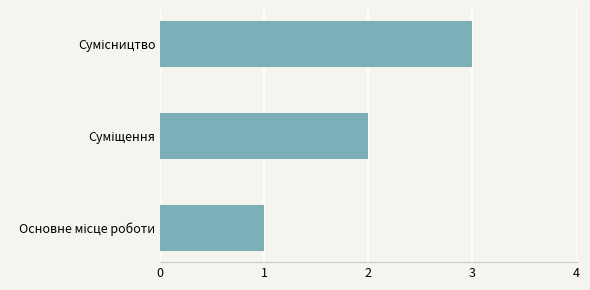

What is the sum of all values?

6